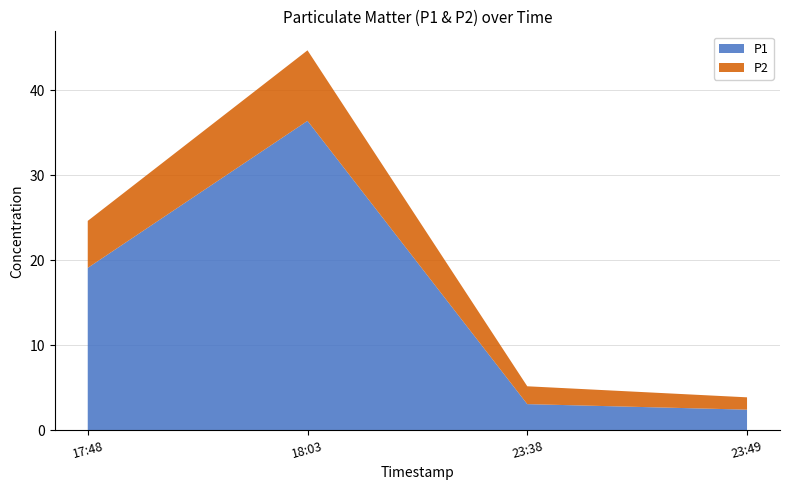

Reading left to right, transcribe all the data shown in this chart.

P1: 2023-04-24T17:48:01=19.1	2023-04-24T18:03:23=36.4	2023-04-24T23:38:01=3.0	2023-04-24T23:49:14=2.4
P2: 2023-04-24T17:48:01=5.5	2023-04-24T18:03:23=8.3	2023-04-24T23:38:01=2.1	2023-04-24T23:49:14=1.4